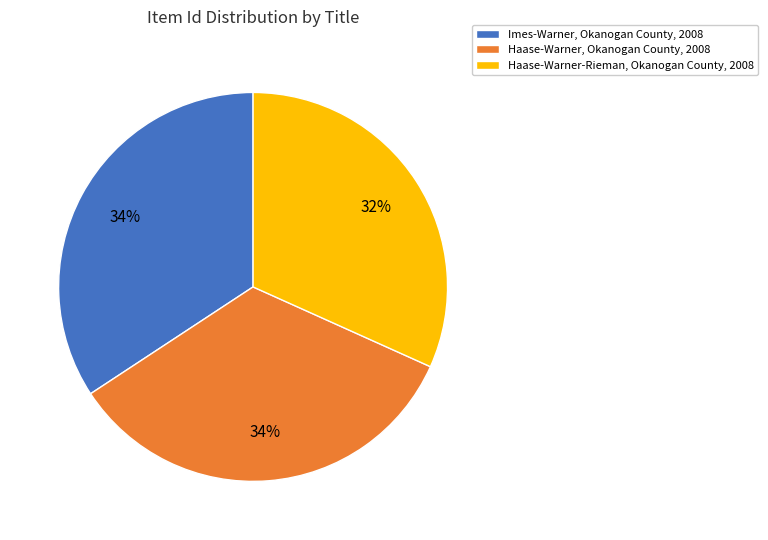

Does any single category account for the majority?

No